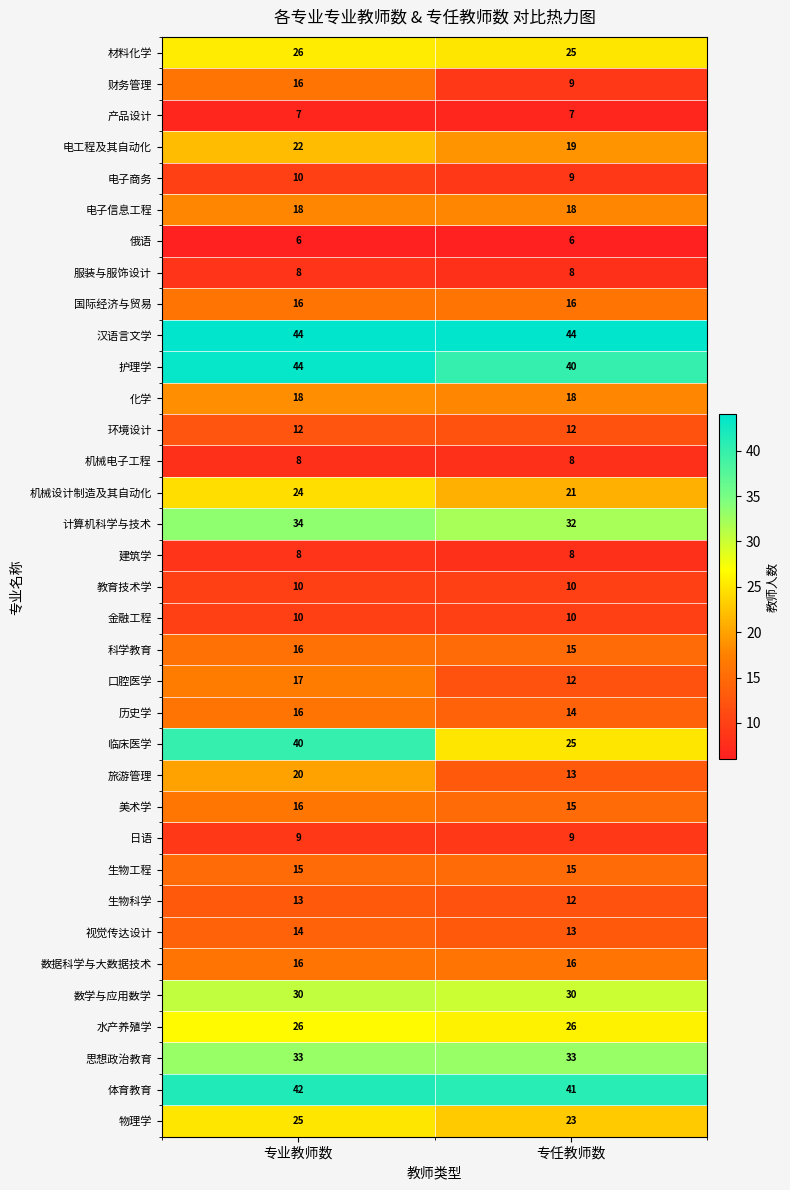

Rank the categories by 美术学 value from highest to lowest.

专业教师数, 专任教师数